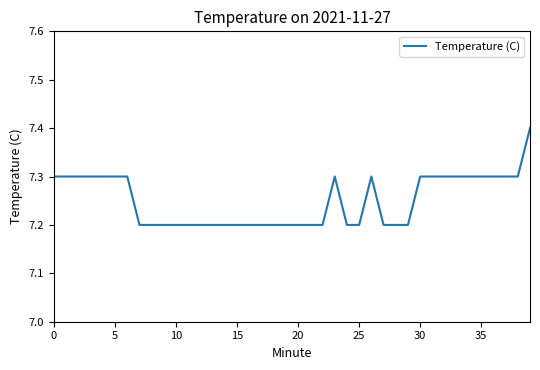

Is this an area chart (filled region under the line)?

No